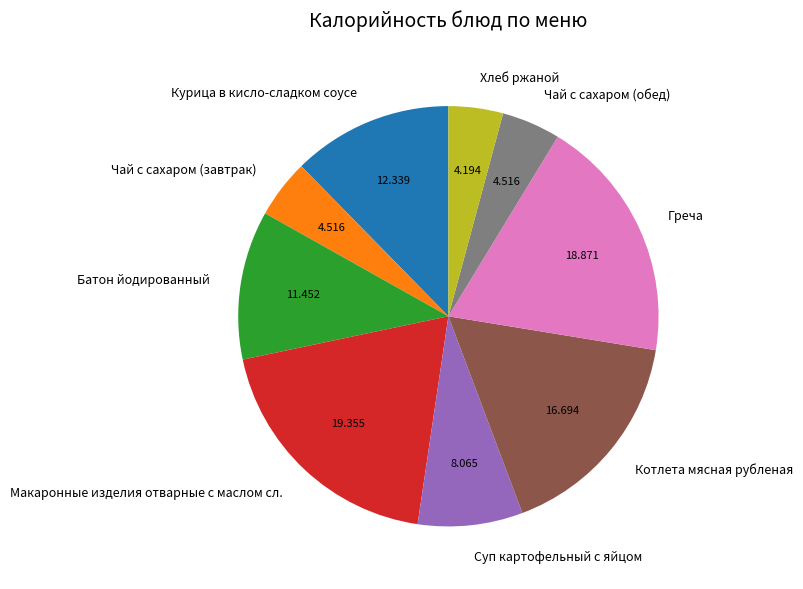

Combined, do Хлеб ржаной and Котлета мясная рубленая account for over 50%?

No